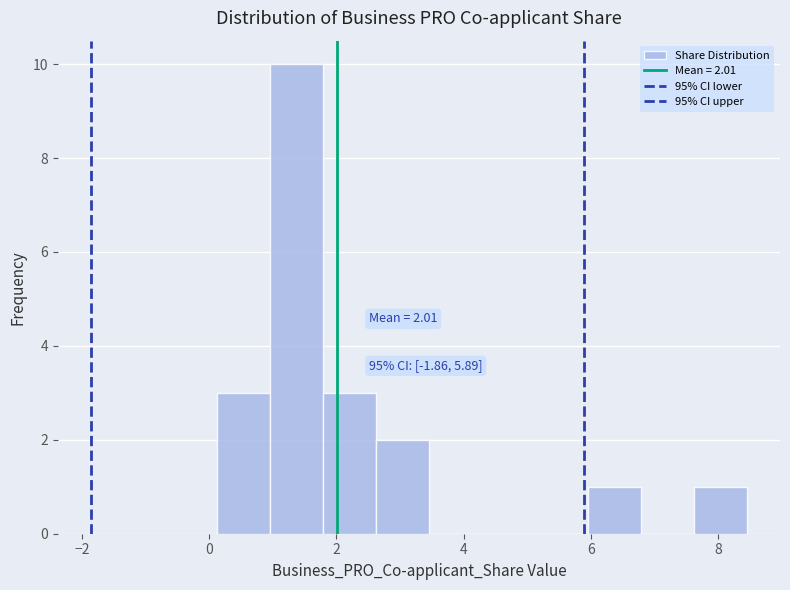

Over which range of the x-axis is the bar tallest?

1.0 to 1.8